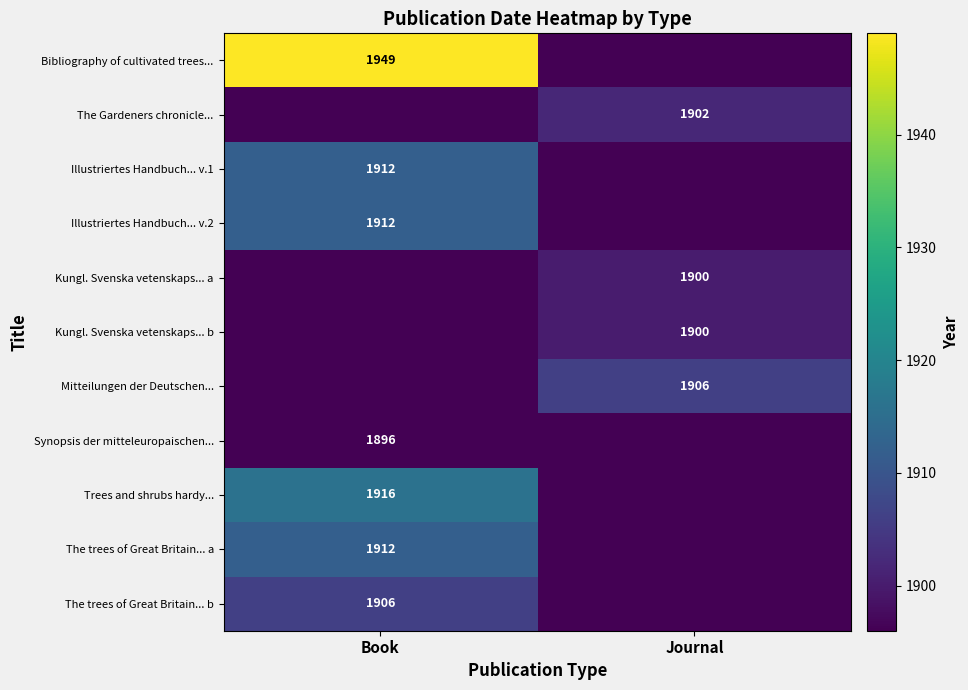

True or false: Kungl. Svenska vetenskaps... a has a value of 889 at Journal.

False